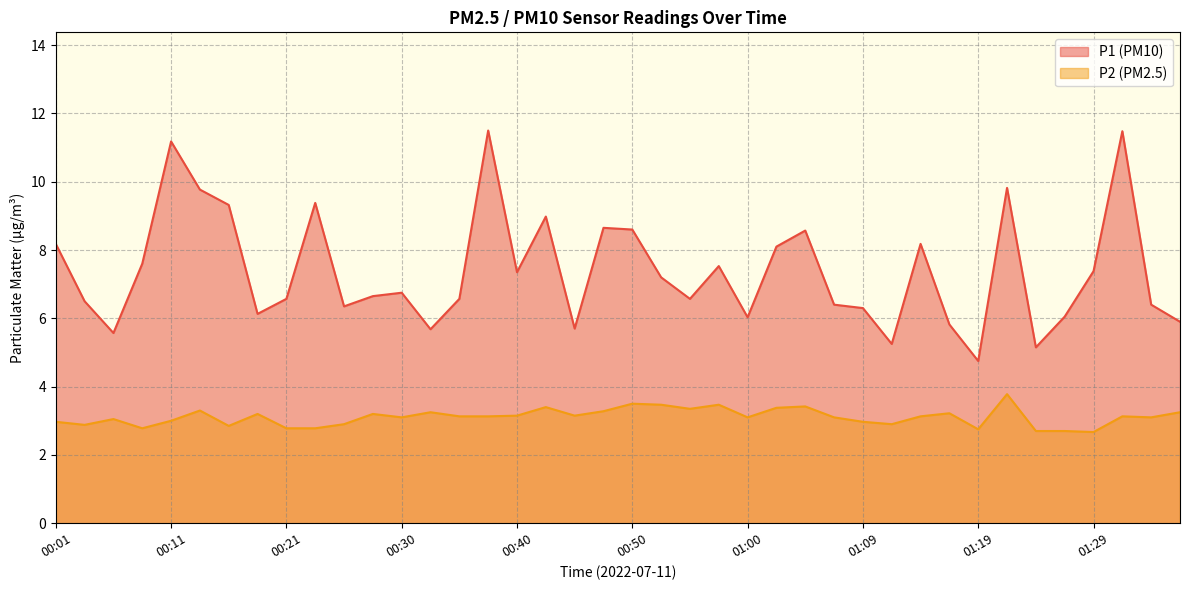

How many distinct data groups are displayed?

2